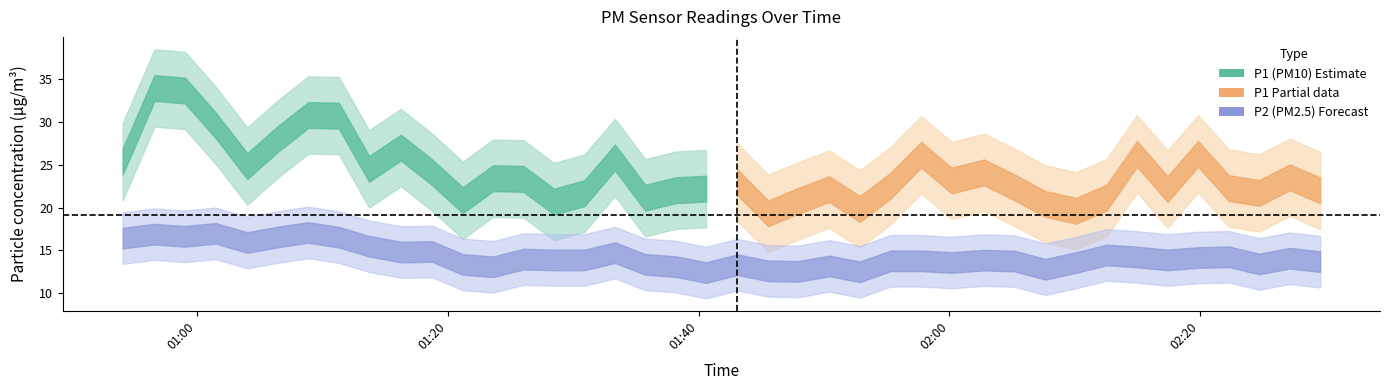

What is the sum of the P2 values at 2024-03-23T01:13:44 and 2024-03-23T01:06:28?

32.1